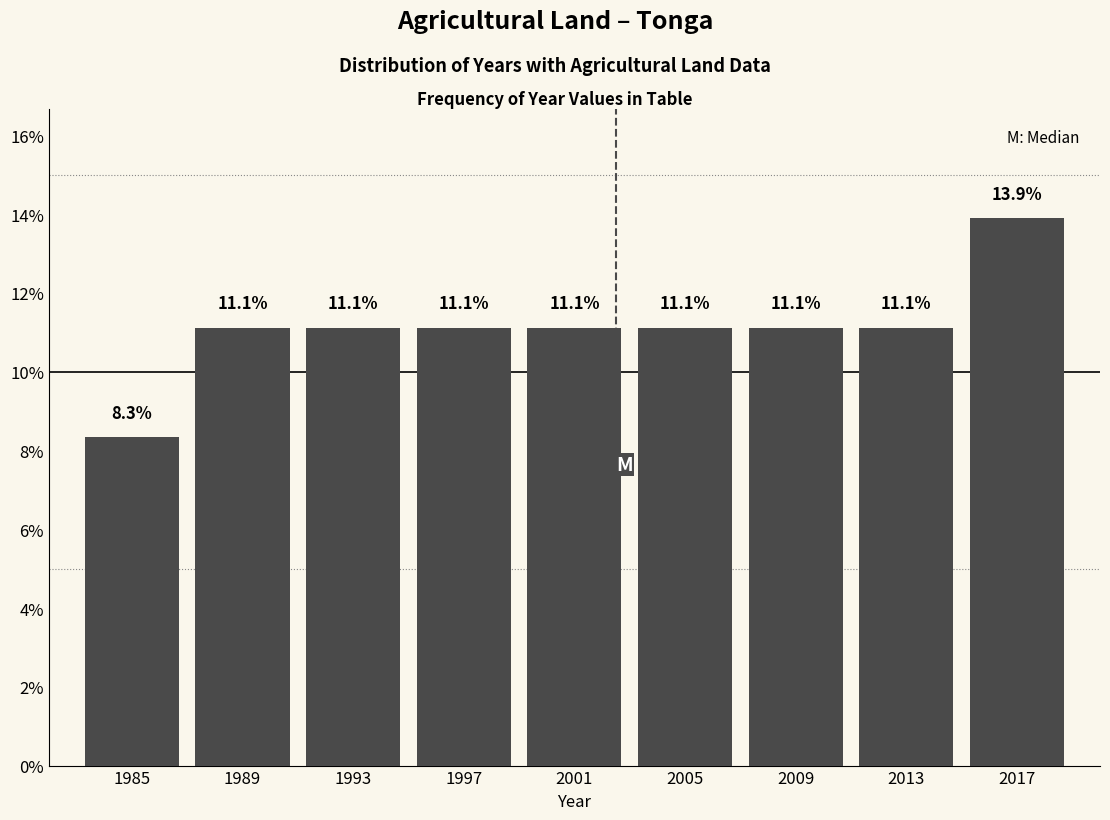

Which range on the x-axis has the tallest bar?

2015 to 2019